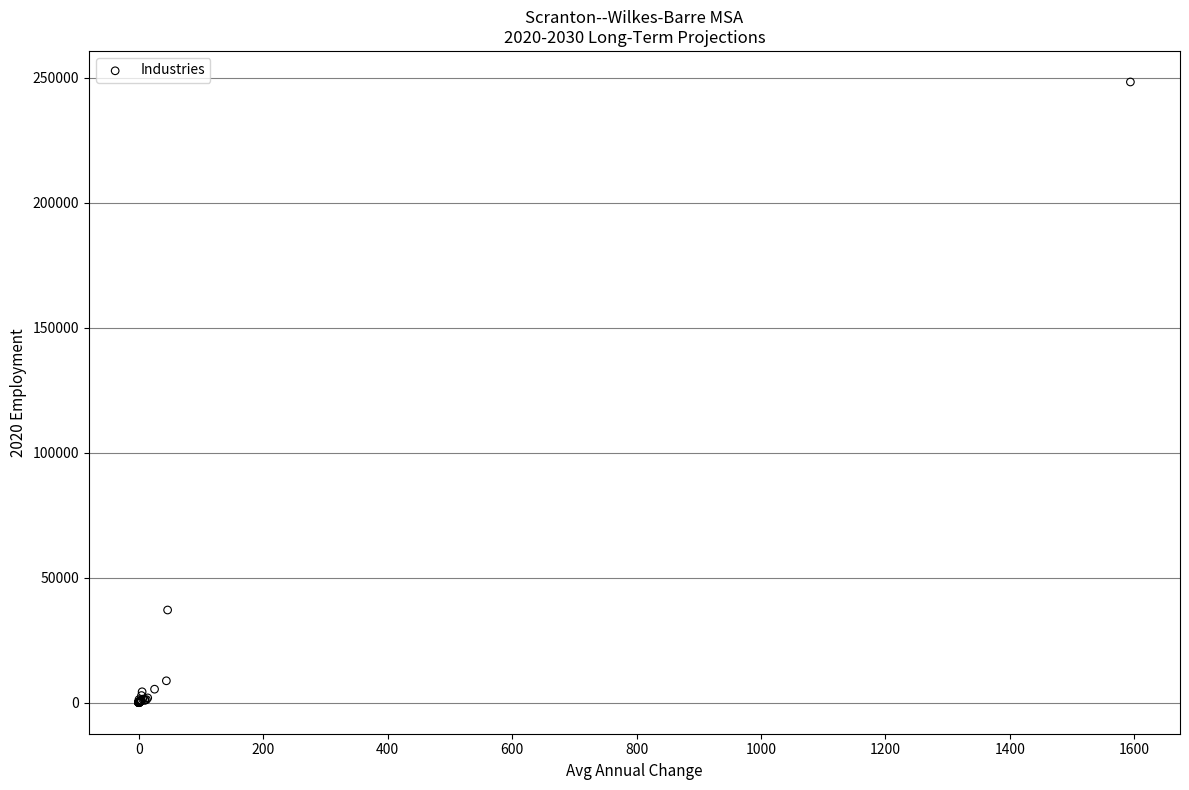

What Y value in the scatter plot is closest to 124175?

37090